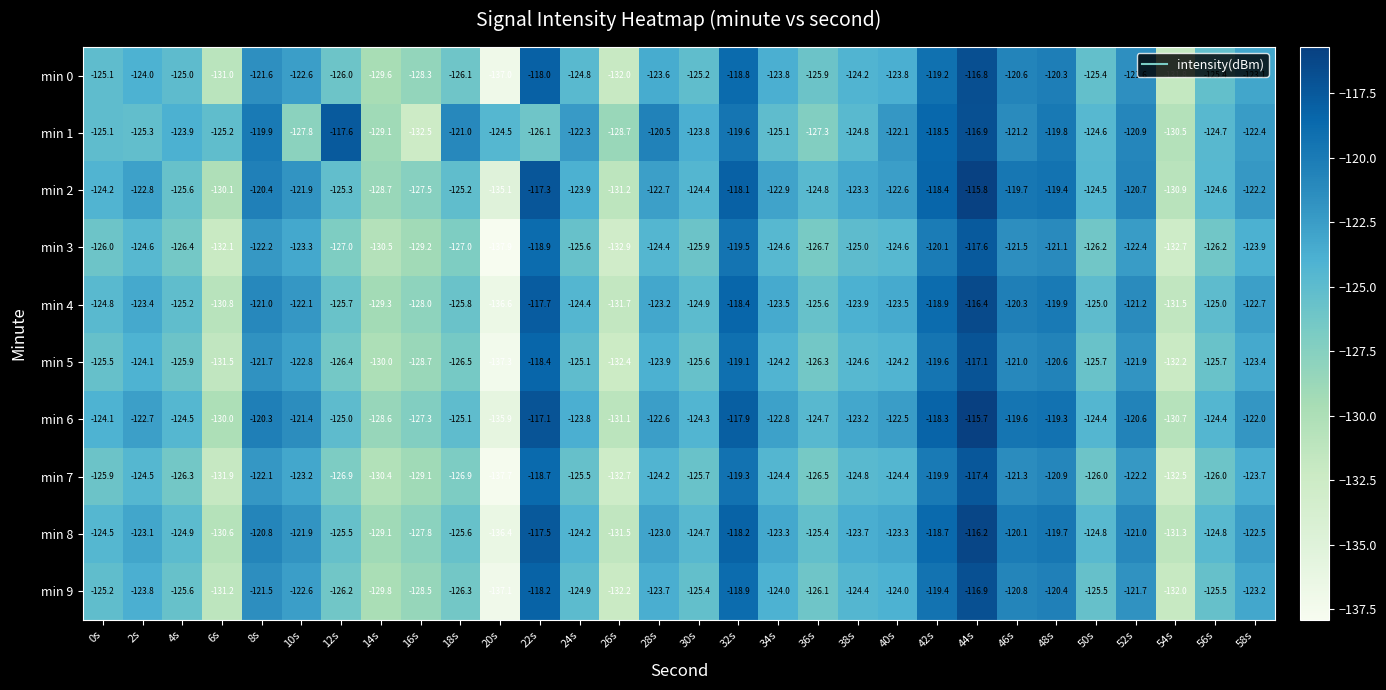

What is the difference between the maximum and minimum values in the min 6 series?

20.2